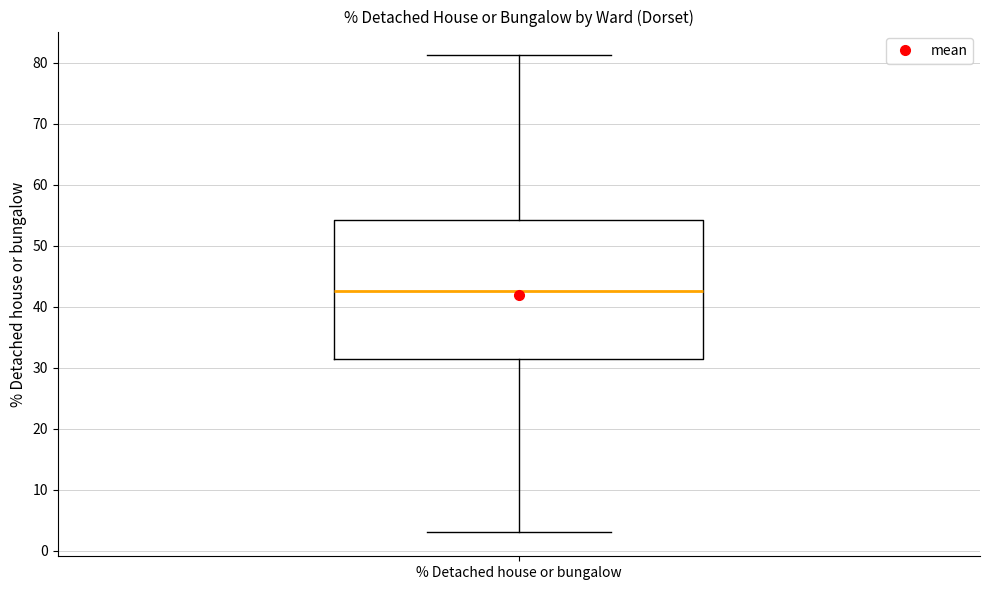

Transcribe this box plot: give where the median line is, the range the box spans, and where the two whiskers end, as read against the y-axis. The values are not printed on the chart, so give them approximately, as read against the axis.

median 43, box 31 to 54, whiskers 3 to 81